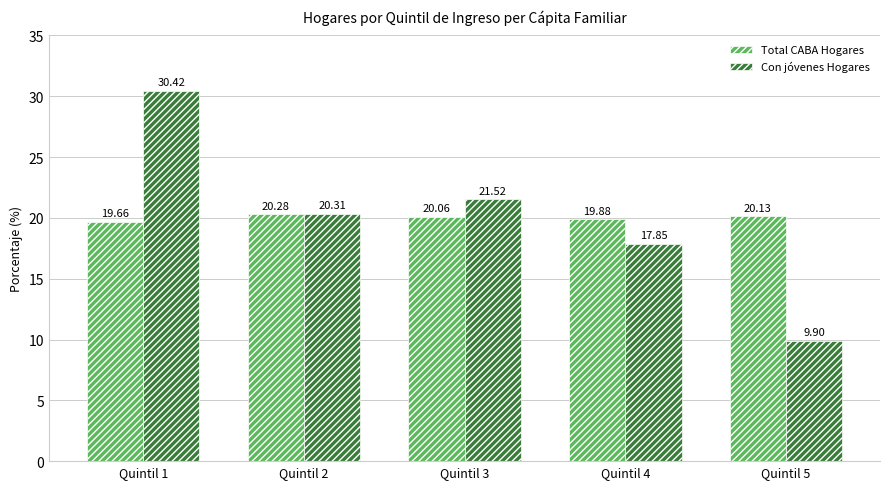

The Con jóvenes Hogares series shows 16.6 at Quintil 5. True or false?

False